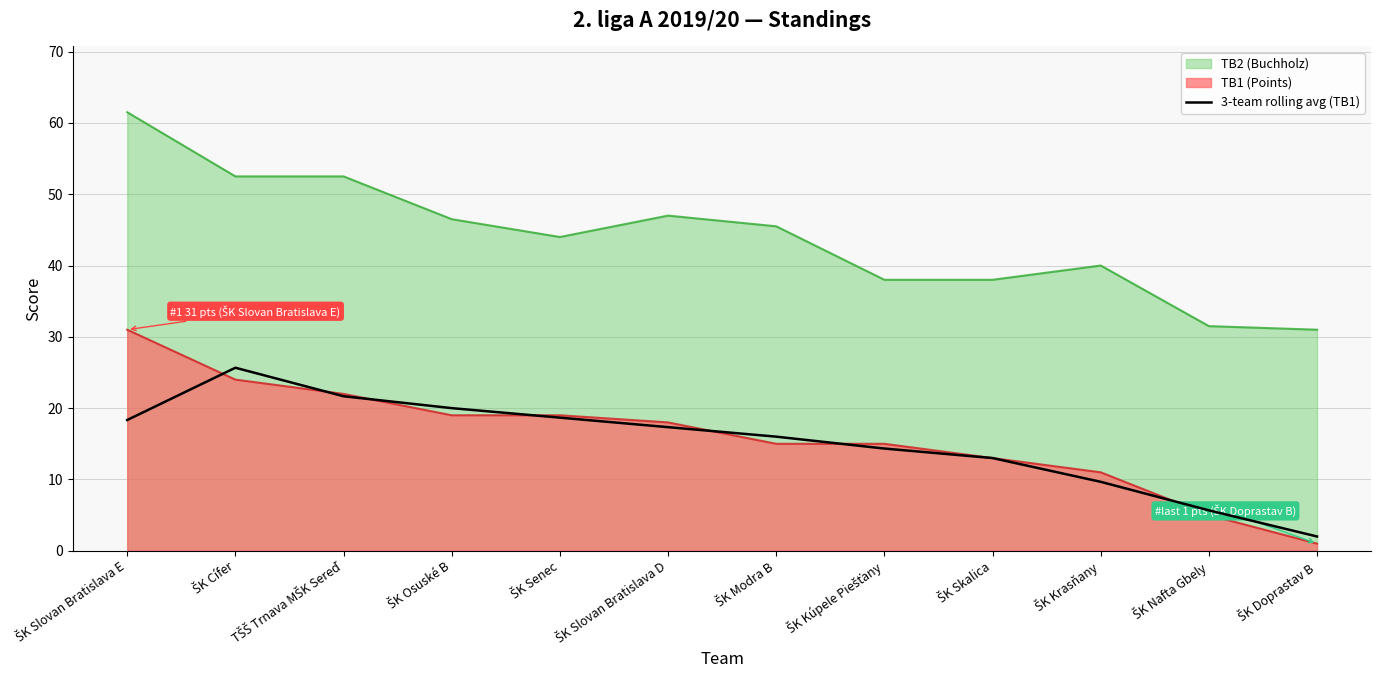

True or false: TB2 (Buchholz) and 3-team rolling avg (TB1) cross at least once.

False